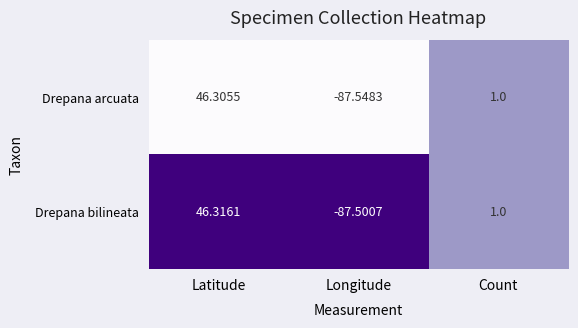

Which series has the largest range (max minus min)?

Drepana arcuata